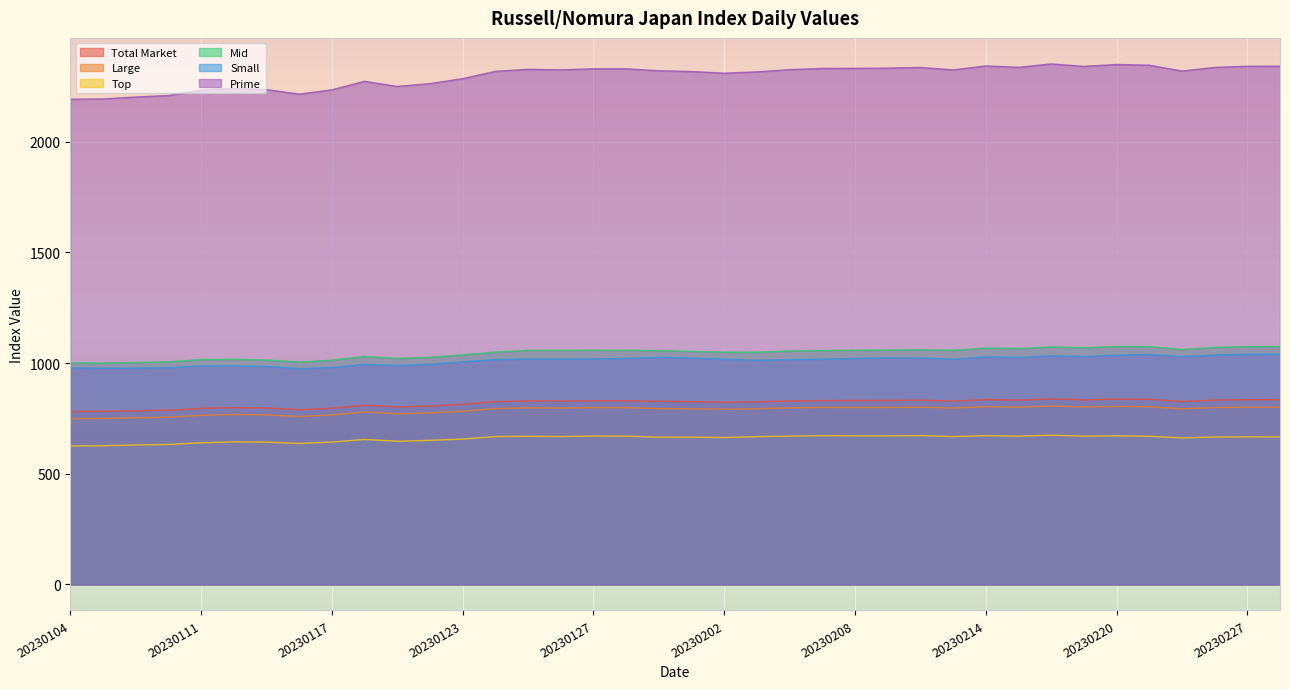

Which category has the highest value in the Mid series?

20230220